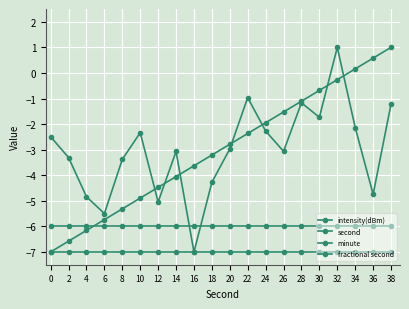

How many distinct data groups are displayed?

4